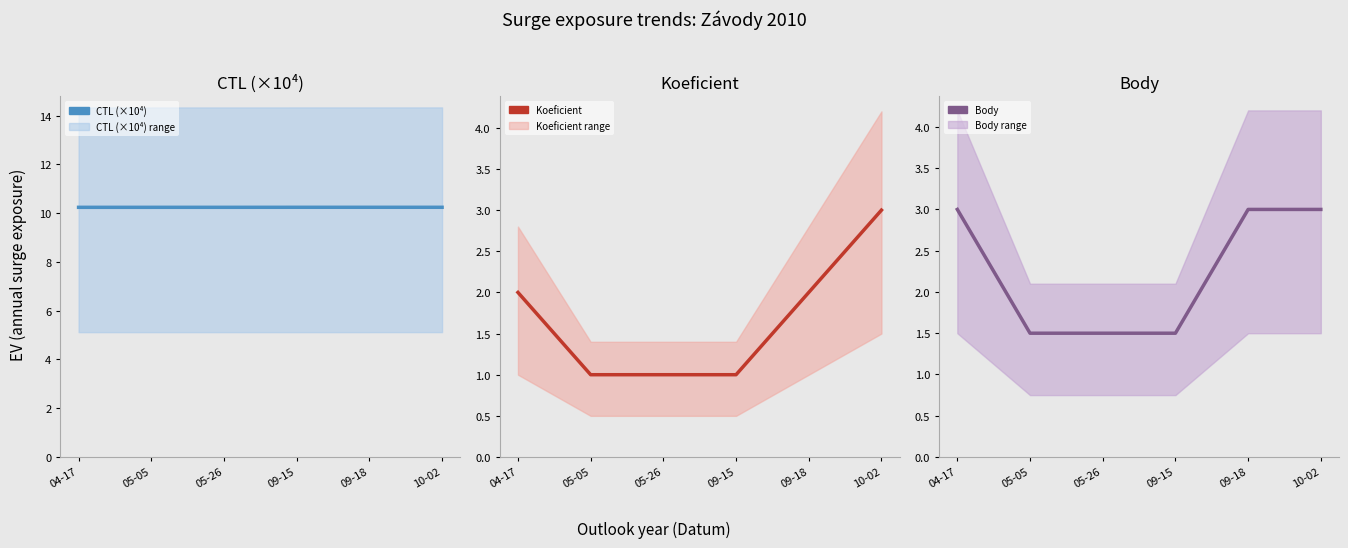

The Body series shows 2.4 at 05-05. True or false?

False